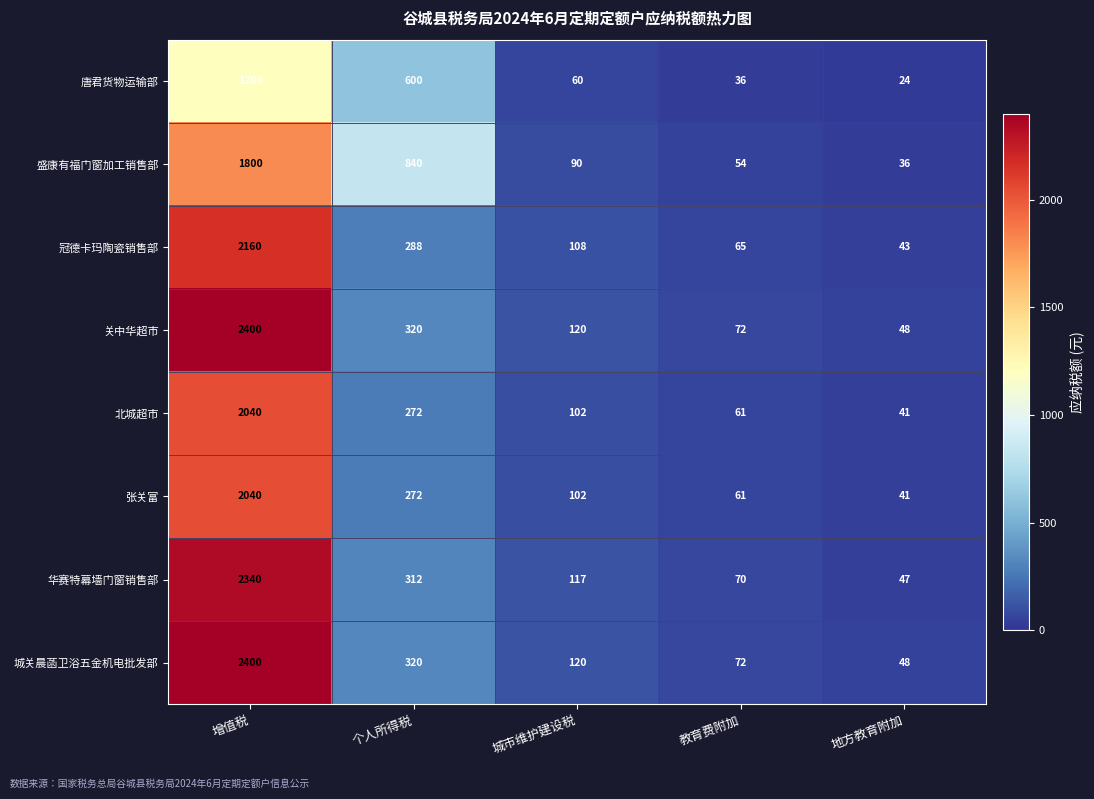

What is the total value across all series at 地方教育附加?

328